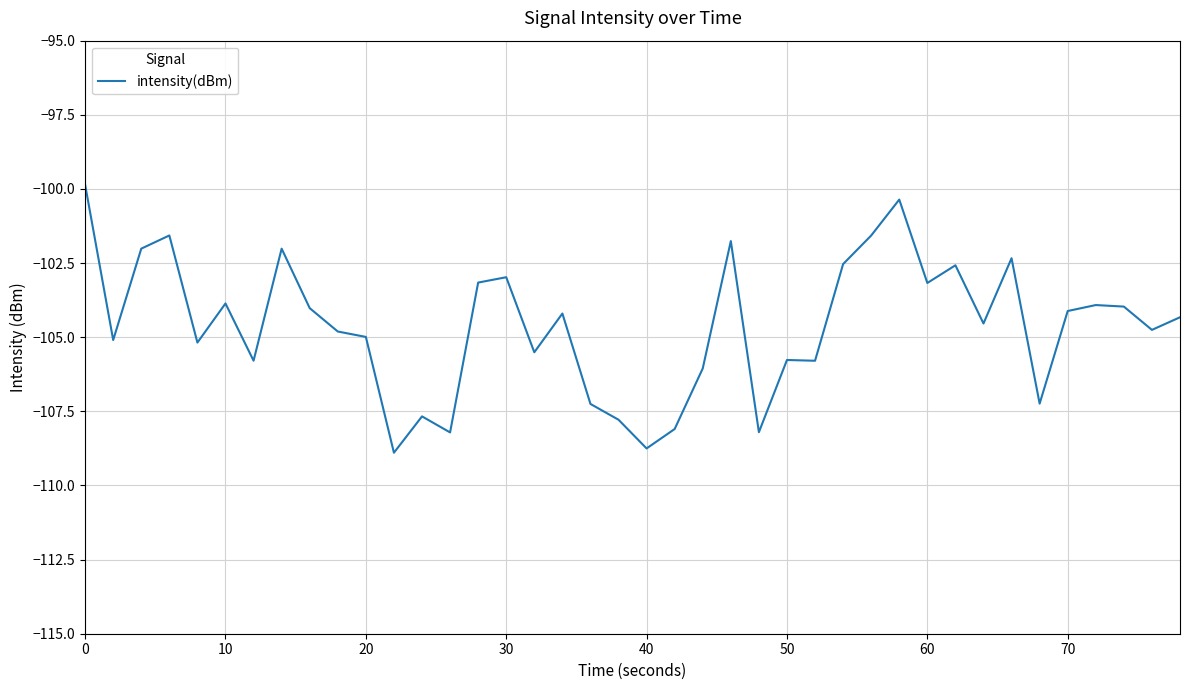

What is the average value?

-104.6